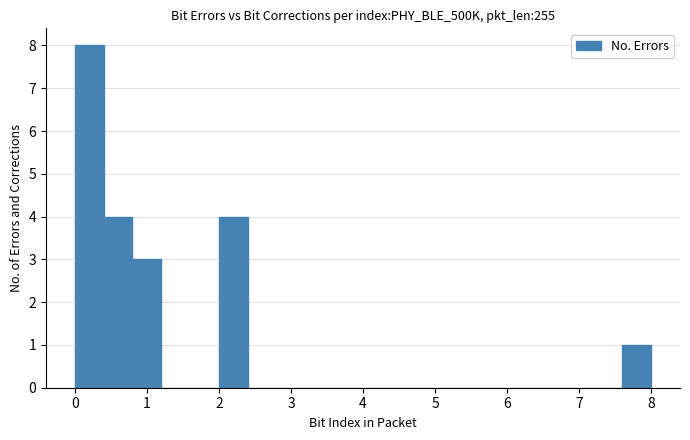

Reading left to right, list every bar in this chart as the range it spans on the x-axis followed by its height. The values are not printed on the chart, so give them approximately, as read against the axis.

0.0 to 0.4: 8
0.4 to 0.8: 4
0.8 to 1.2: 3
1.2 to 1.6: 0
1.6 to 2.0: 0
2.0 to 2.4: 4
2.4 to 2.8: 0
2.8 to 3.2: 0
3.2 to 3.6: 0
3.6 to 4.0: 0
4.0 to 4.4: 0
4.4 to 4.8: 0
4.8 to 5.2: 0
5.2 to 5.6: 0
5.6 to 6.0: 0
6.0 to 6.4: 0
6.4 to 6.8: 0
6.8 to 7.2: 0
7.2 to 7.6: 0
7.6 to 8.0: 1